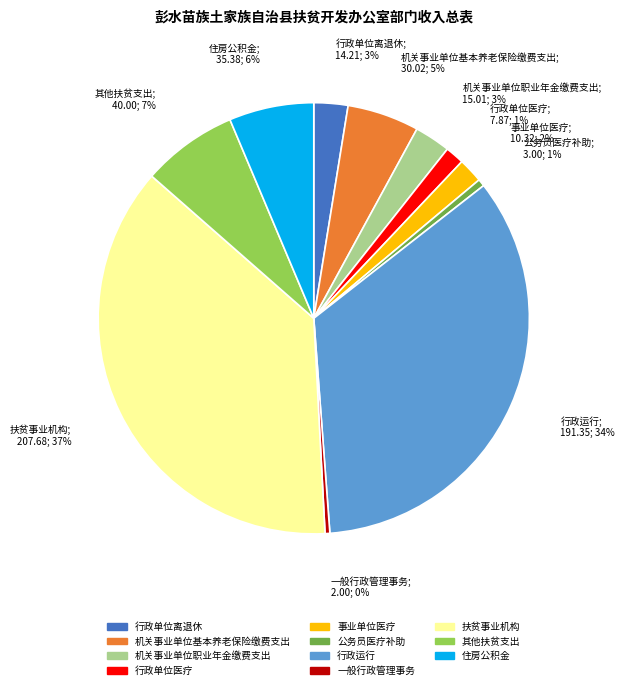

To the nearest percent, what is the average slice percentage?

9%